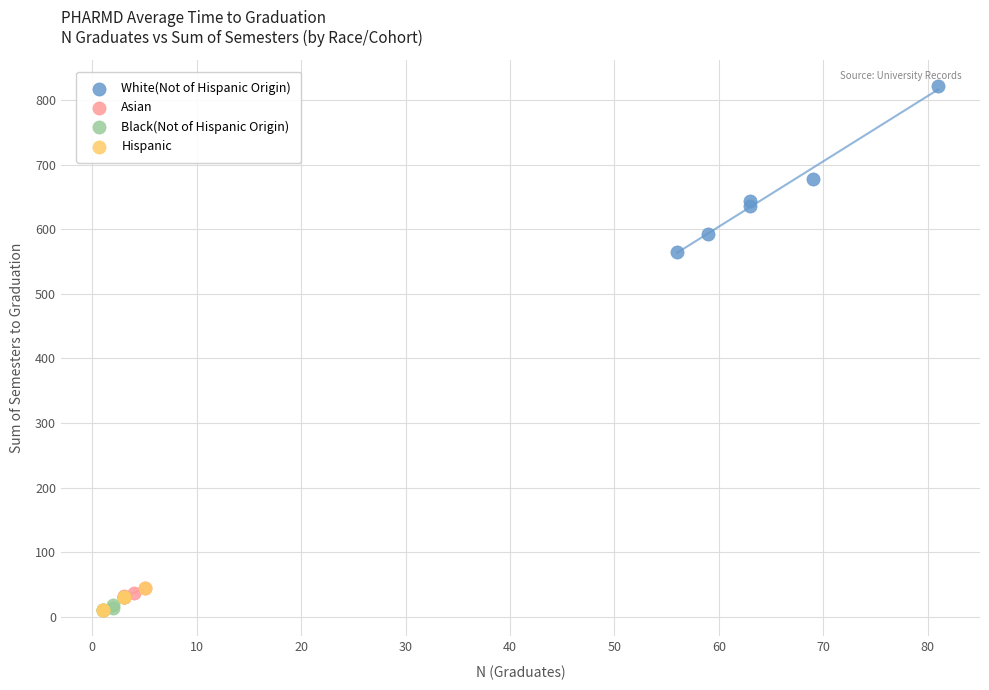

Which series reaches the maximum Y coordinate?

White(Not of Hispanic Origin)